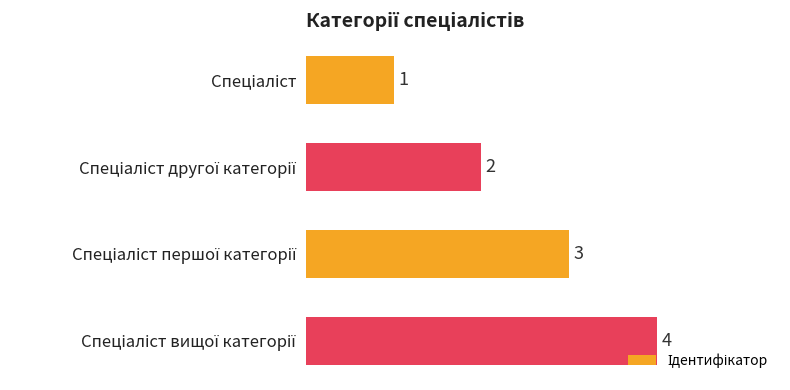

Count the values in the range 2 to 4.

3